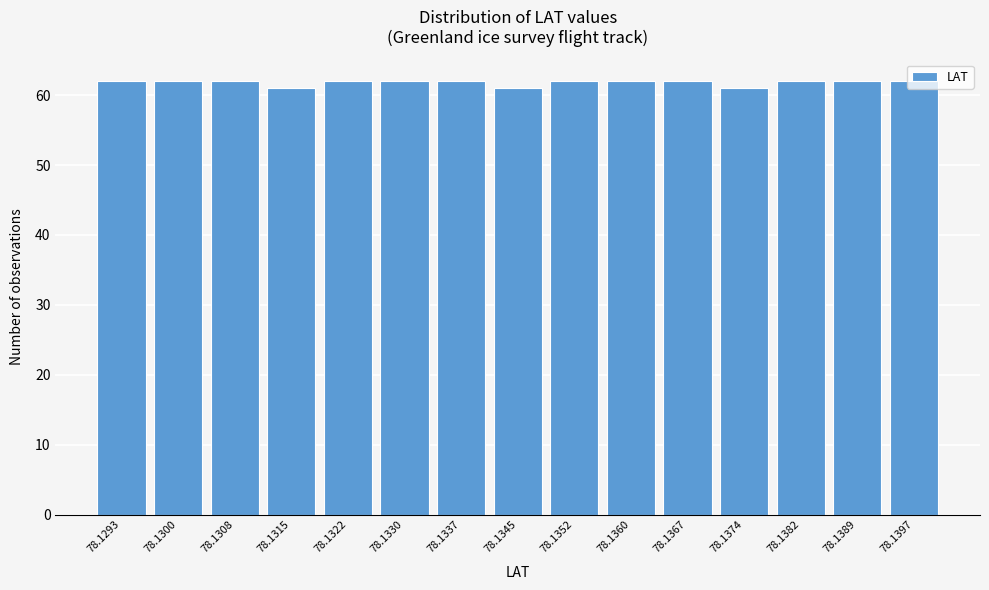

What is the minimum value shown in the chart?

61